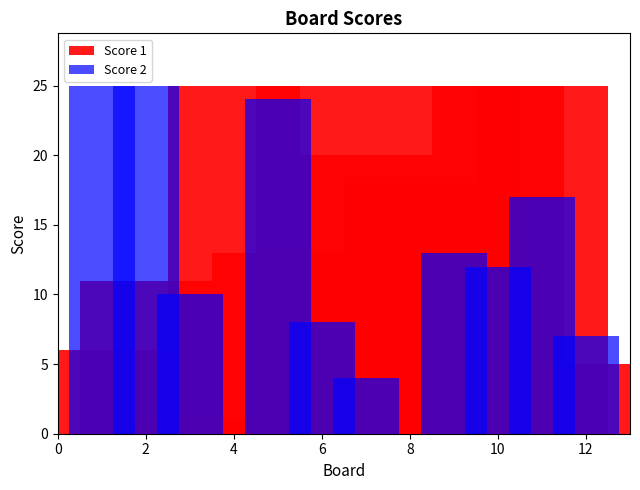

How many bars are there in total?

24